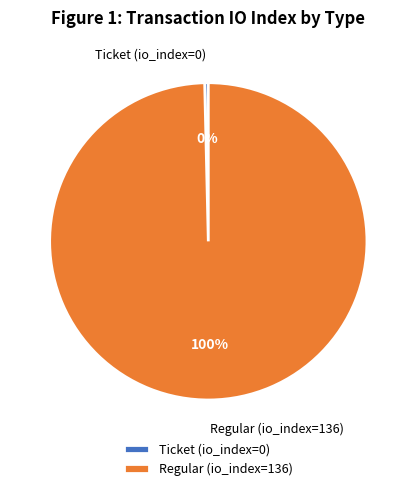

What is the majority slice?

Regular (io_index=136)